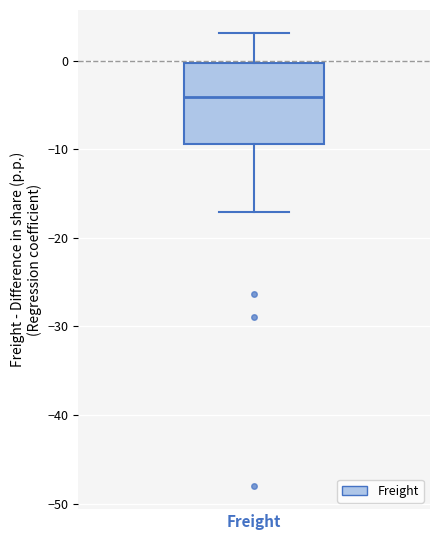

Read this box plot against the y-axis: the position of the median line, the range covered by the box, and the ends of both whiskers. The values are not printed on the chart, so give them approximately, as read against the axis.

median -4, box -9 to 0, whiskers -17 to 3